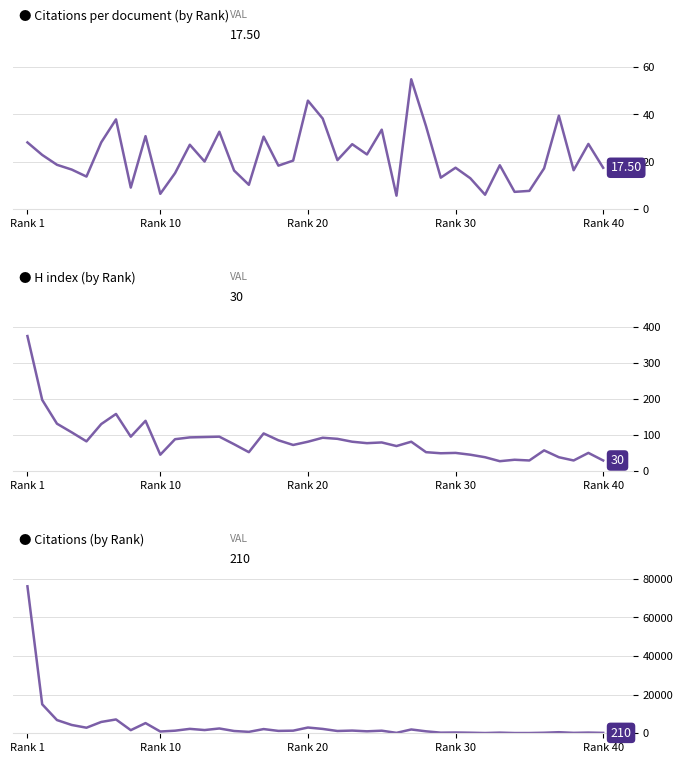

What is the value of the Citations per document point at the 6th from the left?

28.2